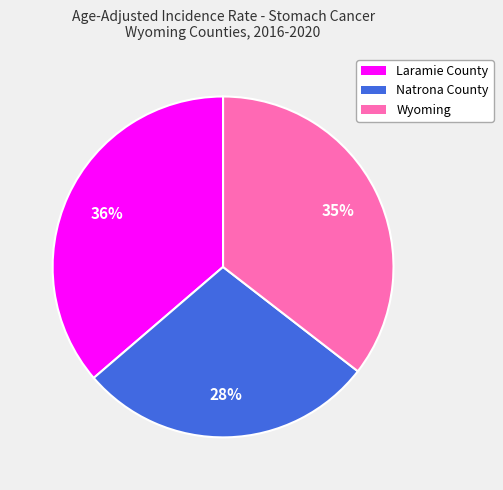

What percentage is the Natrona County slice, to the nearest percent?

28%